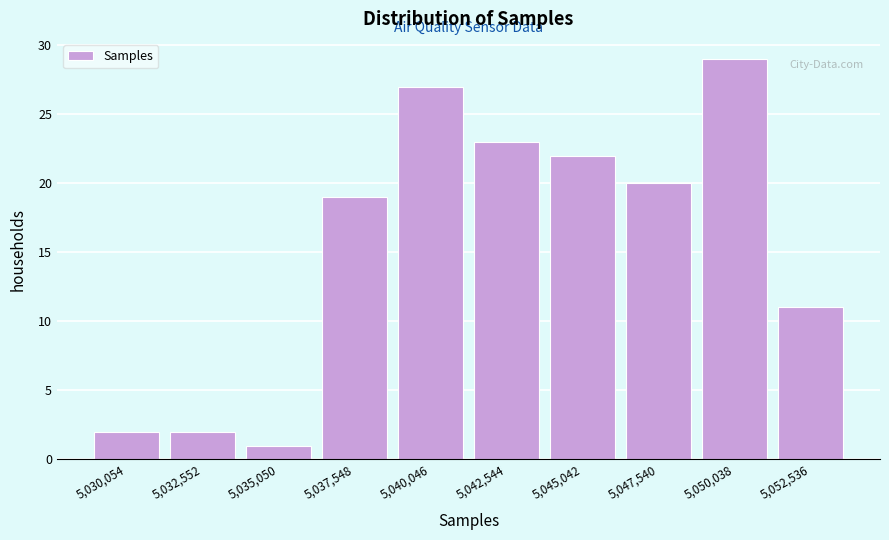

Reading left to right, what are all the values shown in this chart?

2	2	1	19	27	23	22	20	29	11